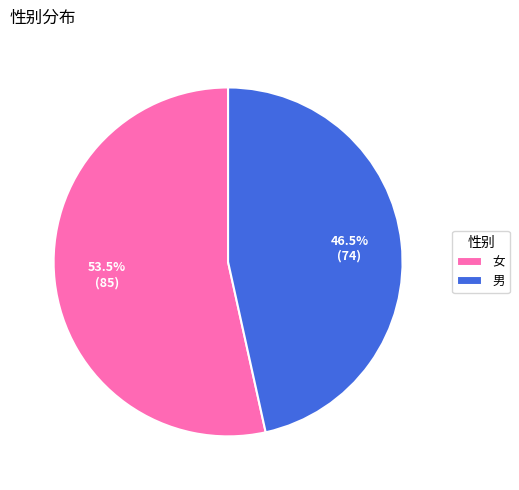

Rank the categories by value from lowest to highest.

男, 女